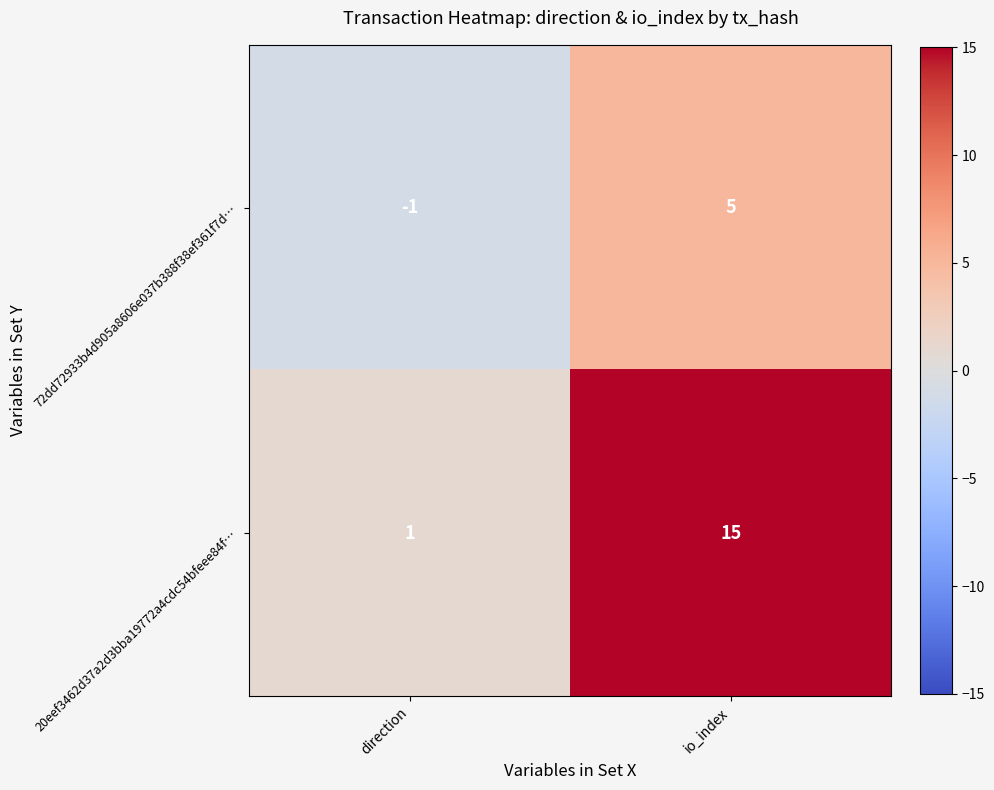

How many categories are shown in the chart?

2